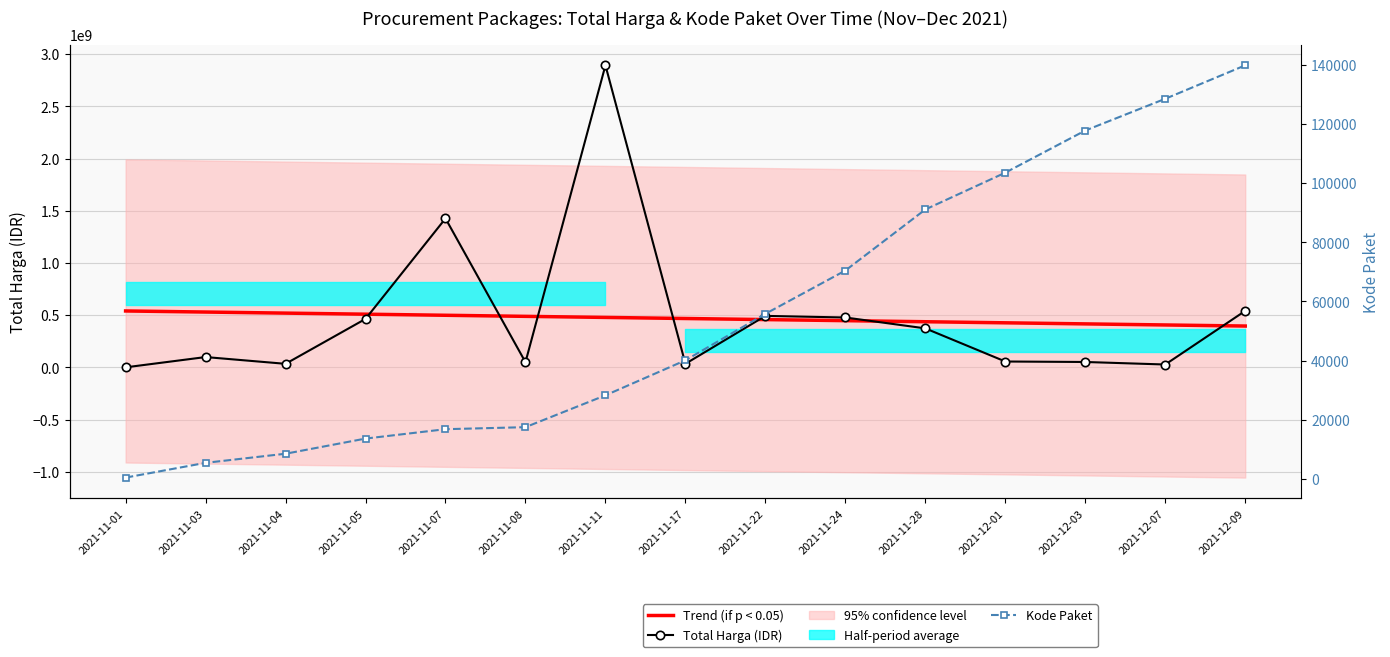

Which series has the widest spread of values?

Total Harga (IDR)